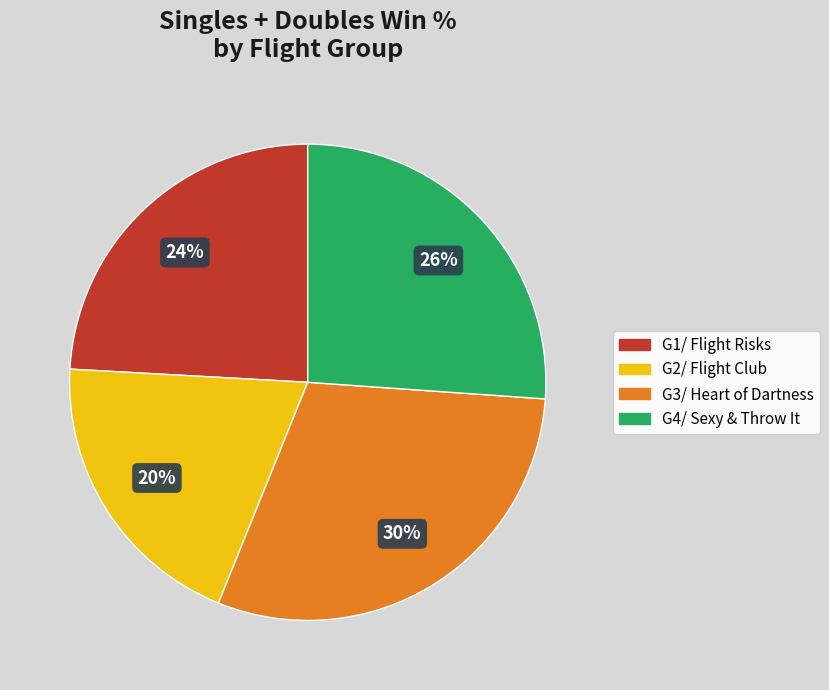

Is there any slice that represents more than half of the pie?

No